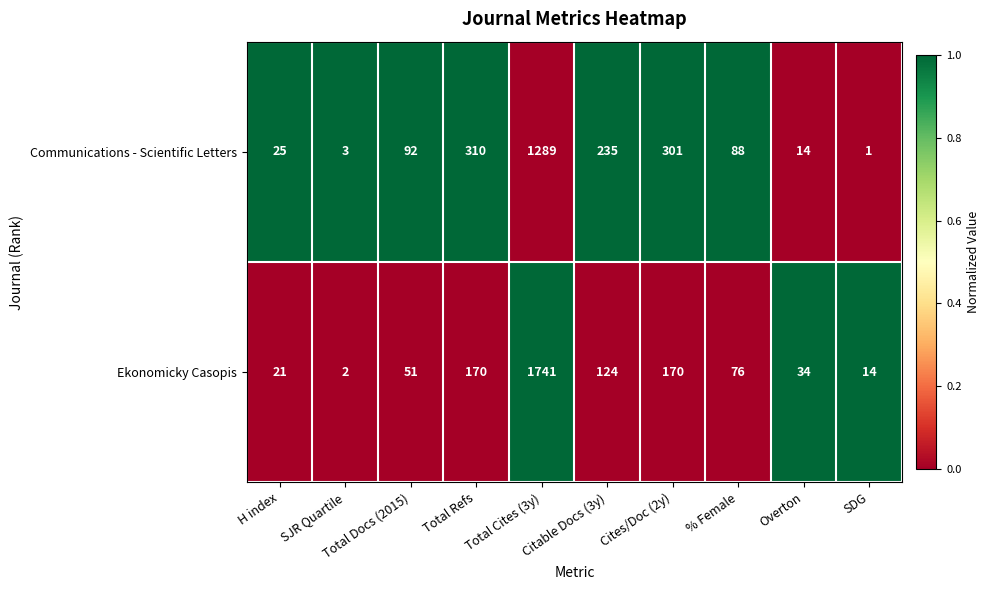

Where does the Ekonomicky Casopis series first go above 76?

Total Refs